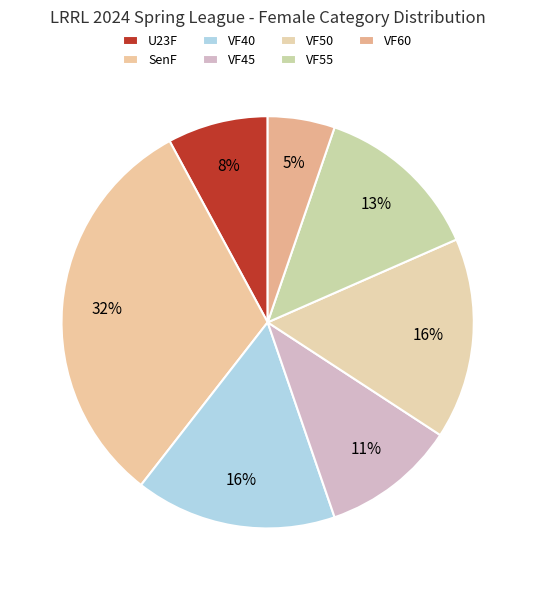

Is it true that VF45 is 11% of the pie?

True